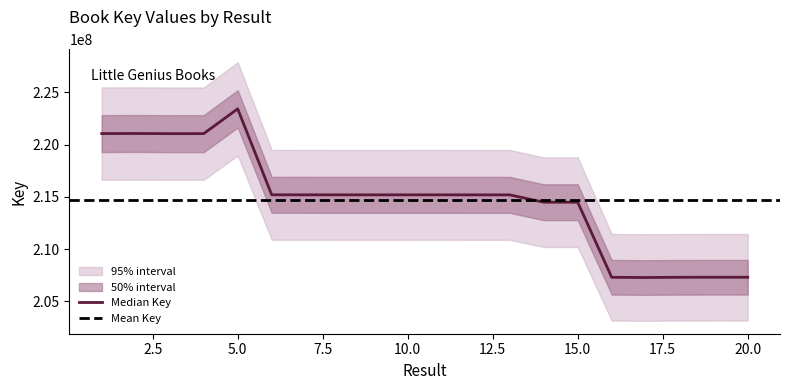

True or false: the data shows 215190303 at 7.

True